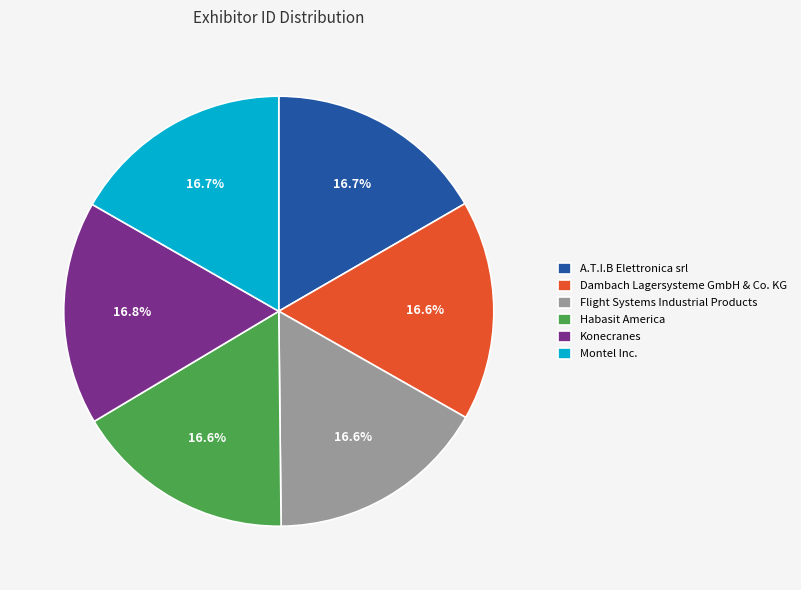

True or false: A.T.I.B Elettronica srl accounts for 17% of the total.

True